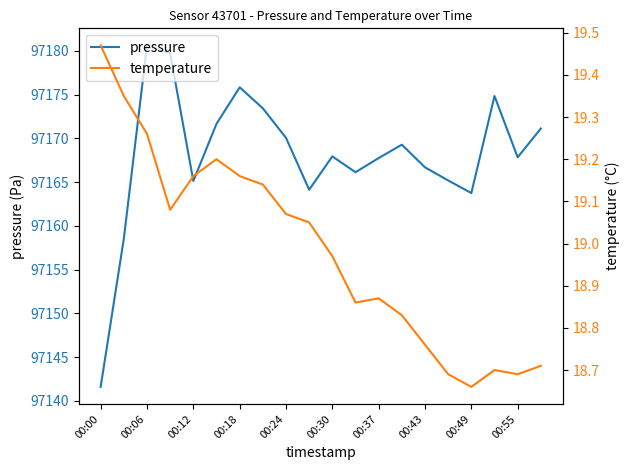

The pressure series shows 166364.1 at 00:43. True or false?

False